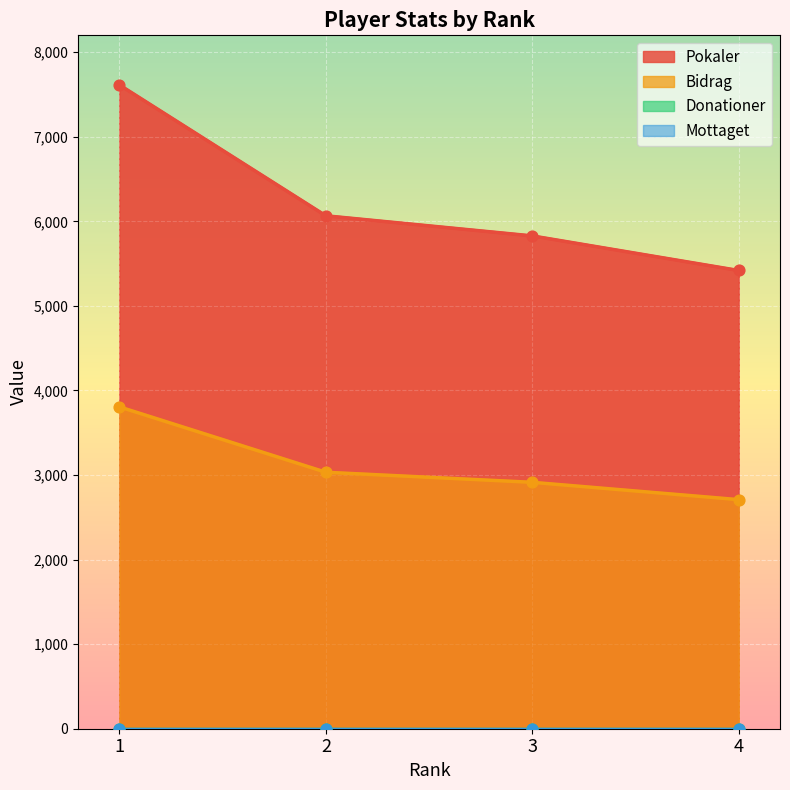

Which series contains the highest Y value?

Pokaler